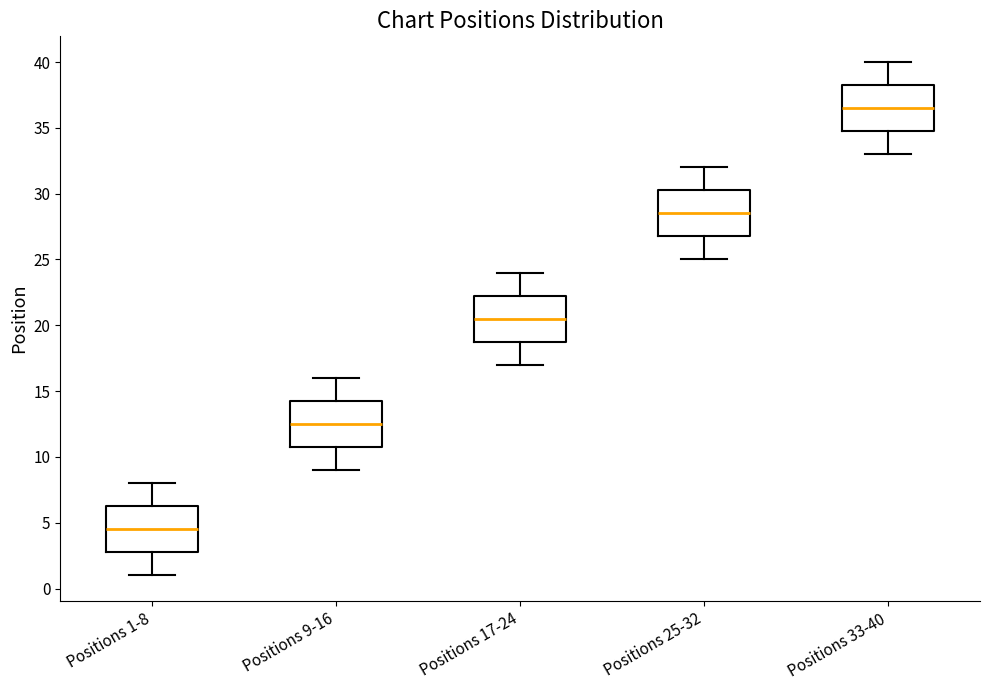

Where does the upper whisker of the box for Positions 1-8 end on the y-axis? The values are not printed on the chart, so give them approximately, as read against the axis.

8.0